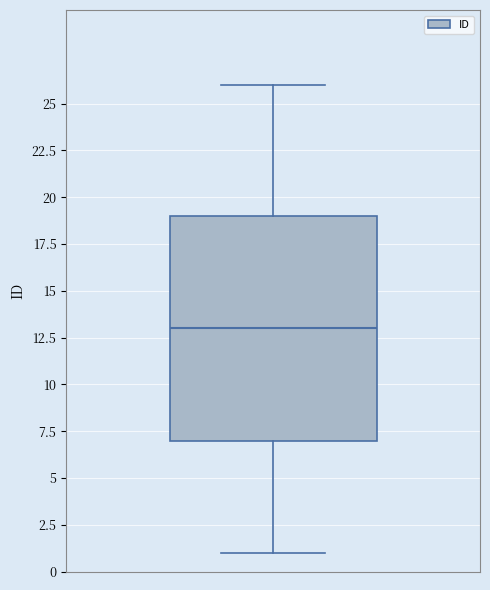

Read this box plot against the y-axis: the position of the median line, the range covered by the box, and the ends of both whiskers. The values are not printed on the chart, so give them approximately, as read against the axis.

median 13, box 7 to 19, whiskers 1 to 26